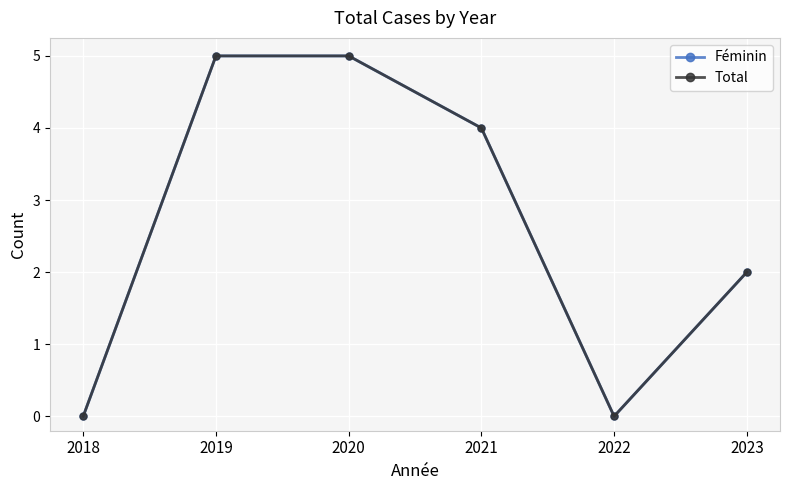

What is the value of the Féminin point at the 4th from the left?

4